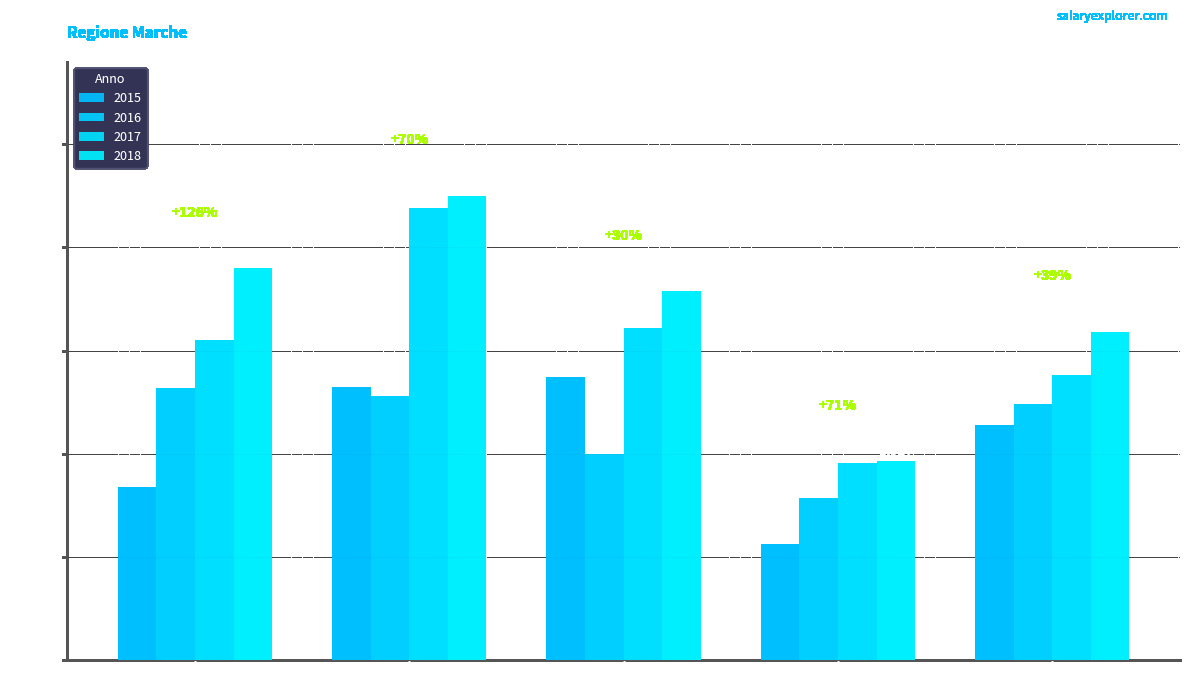

Is it true that 2016 equals 2003 at Area Vasta 3?

True